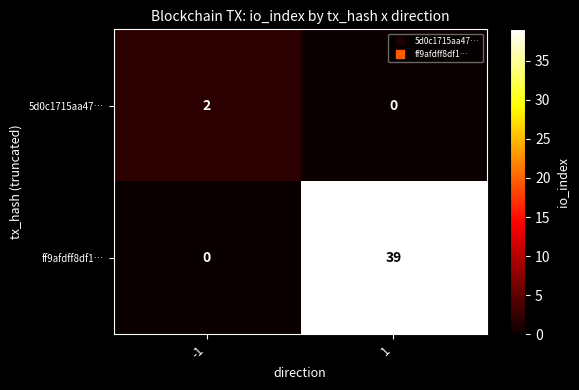

Rank the series by their average value, from lowest to highest.

5d0c1715aa47…, ff9afdff8df1…